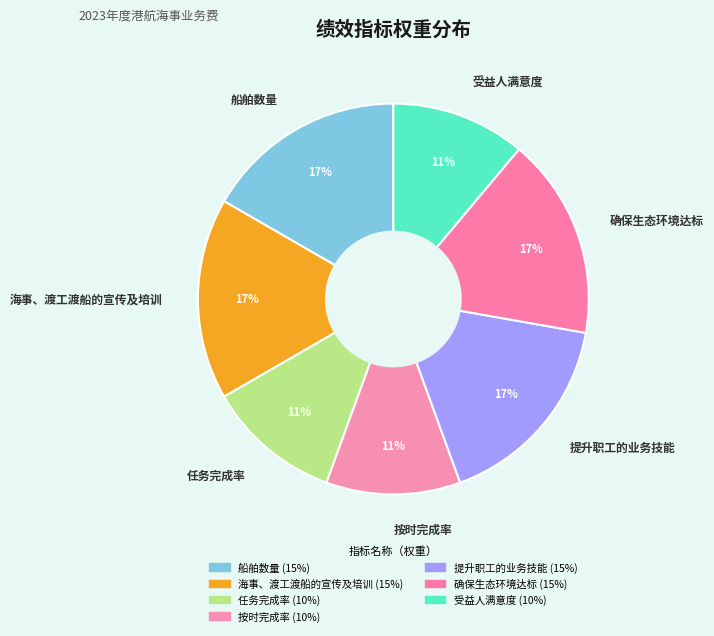

What percentage is the 船舶数量 slice, to the nearest percent?

17%